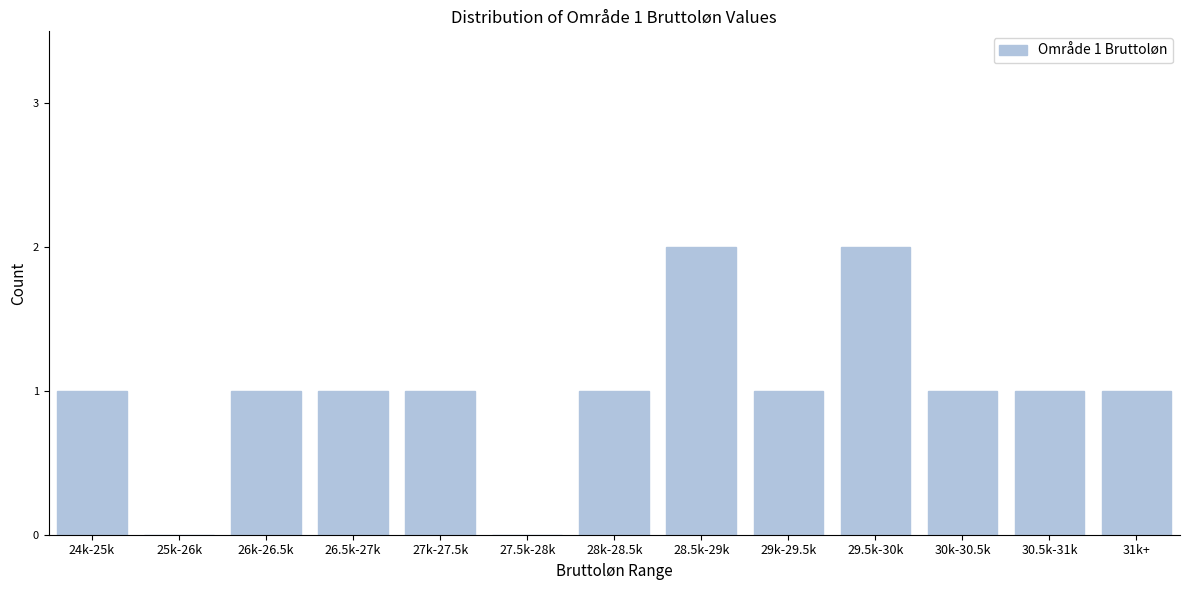

Reading left to right, list all the values displayed in this chart.

24k-25k=1	25k-26k=0	26k-26.5k=1	26.5k-27k=1	27k-27.5k=1	27.5k-28k=0	28k-28.5k=1	28.5k-29k=2	29k-29.5k=1	29.5k-30k=2	30k-30.5k=1	30.5k-31k=1	31k+=1